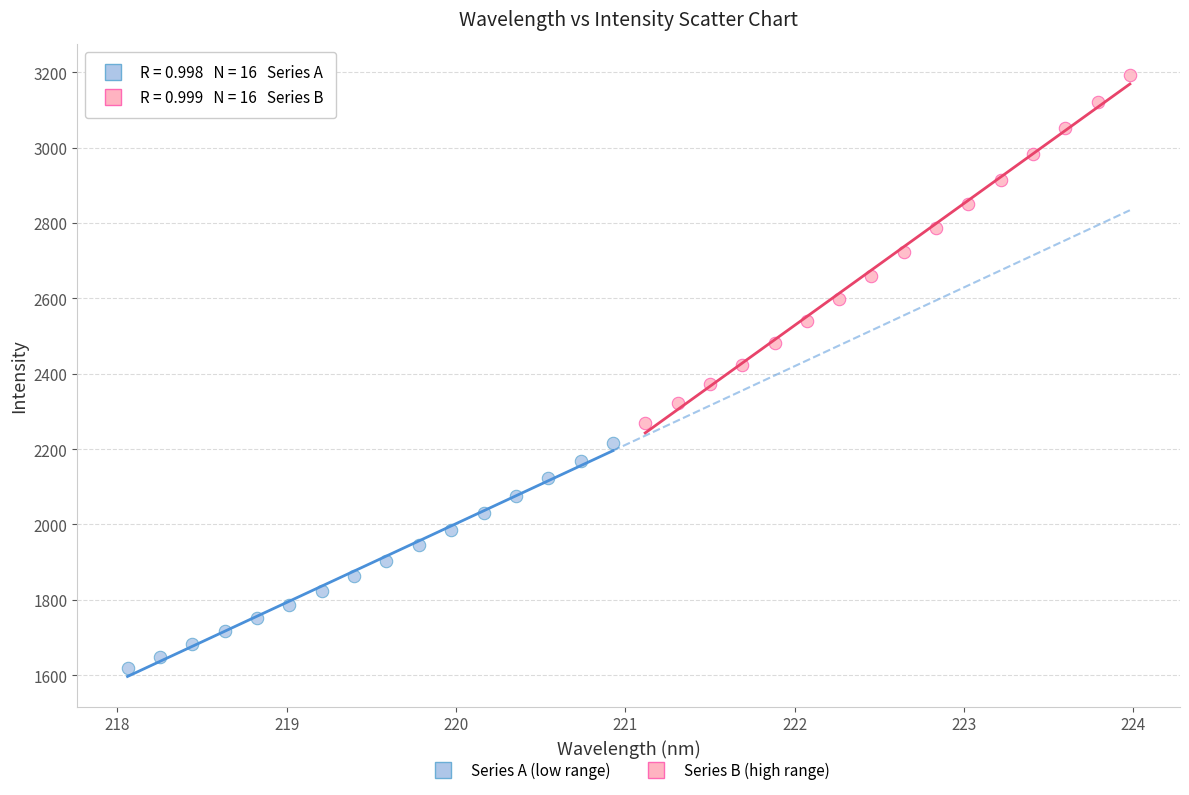

Which series has the largest Y range (max minus min)?

Series B (high range)